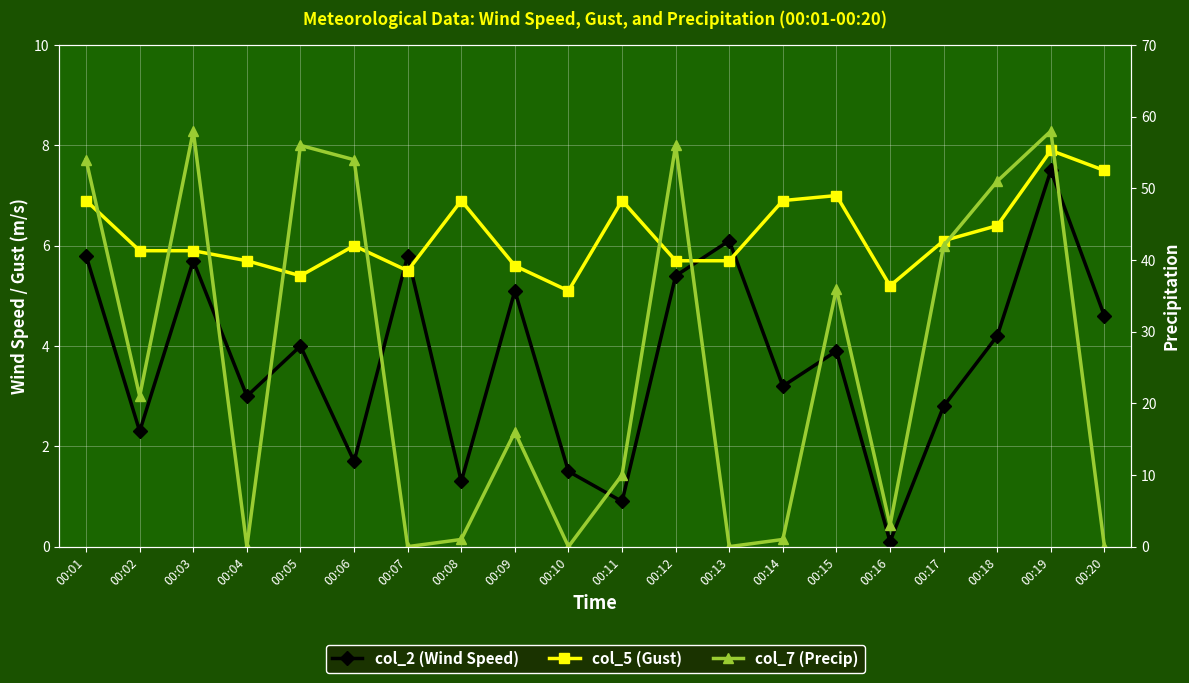

True or false: col_7 (Precip) and col_5 (Gust) intersect in this chart.

True